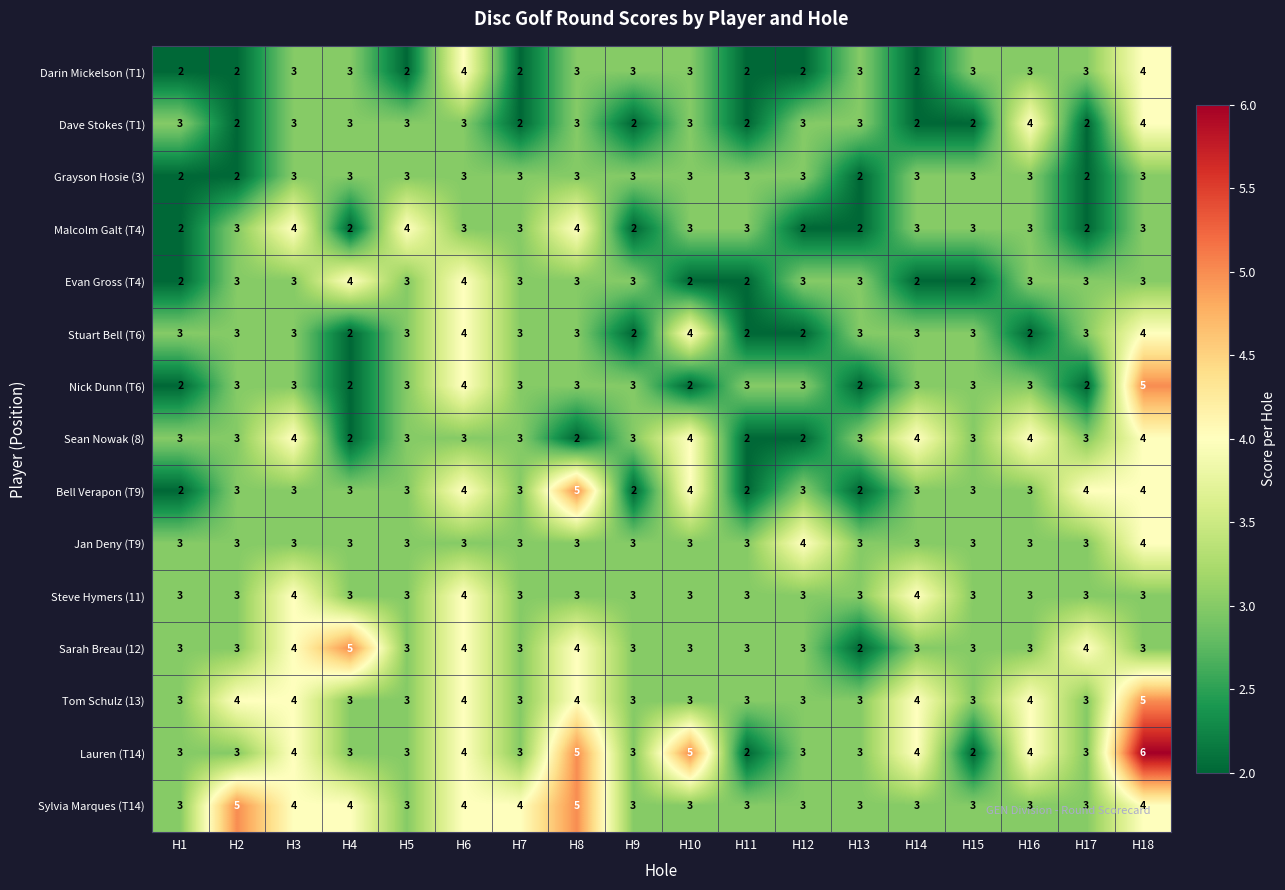

At how many categories does at least one series exceed 2?

18